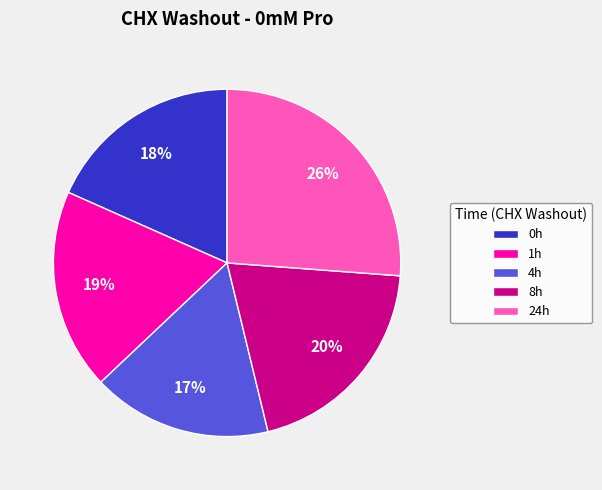

What percentage is the 24h slice, to the nearest percent?

26%